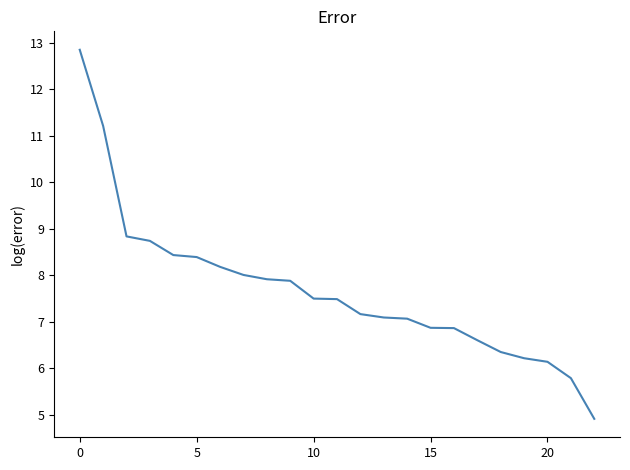

What is the difference between the second highest and minimum values?

6.3